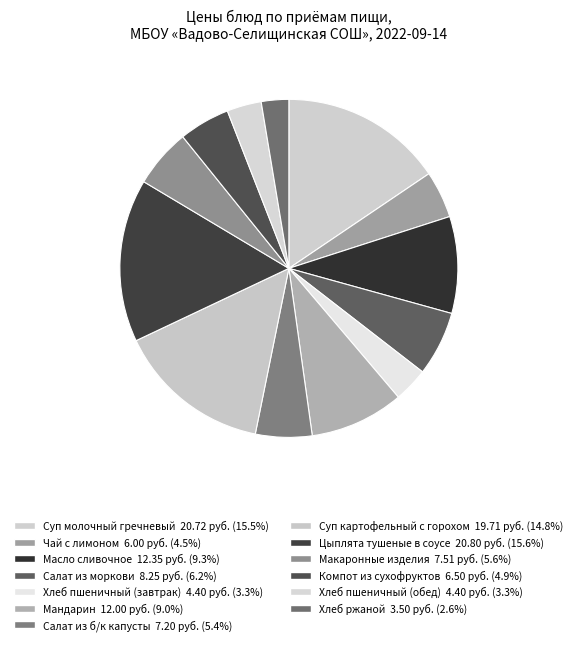

Rank the categories by value from lowest to highest.

Хлеб ржаной, Хлеб пшеничный (завтрак), Хлеб пшеничный (обед), Чай с лимоном, Компот из сухофруктов, Салат из б/к капусты, Макаронные изделия, Салат из моркови, Мандарин, Масло сливочное, Суп картофельный с горохом, Суп молочный гречневый, Цыплята тушеные в соусе